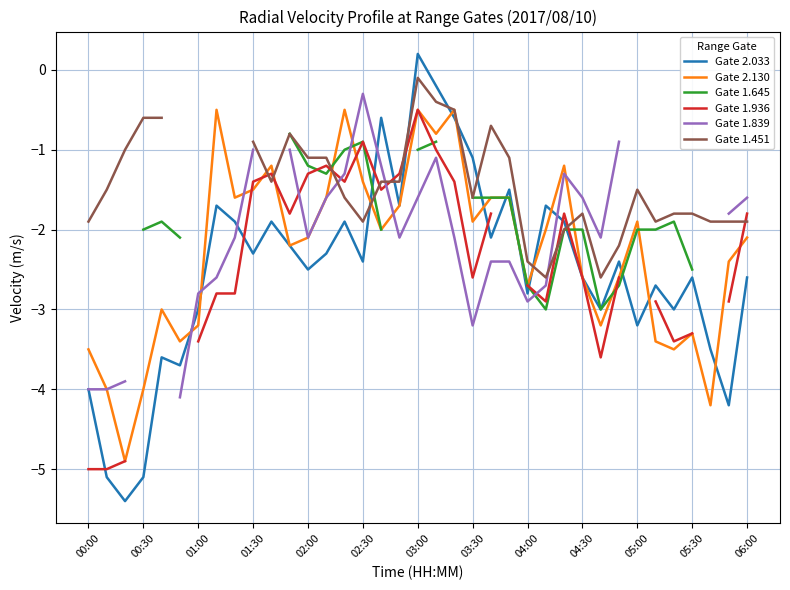

Does the chart display data point markers on the line(s)?

No